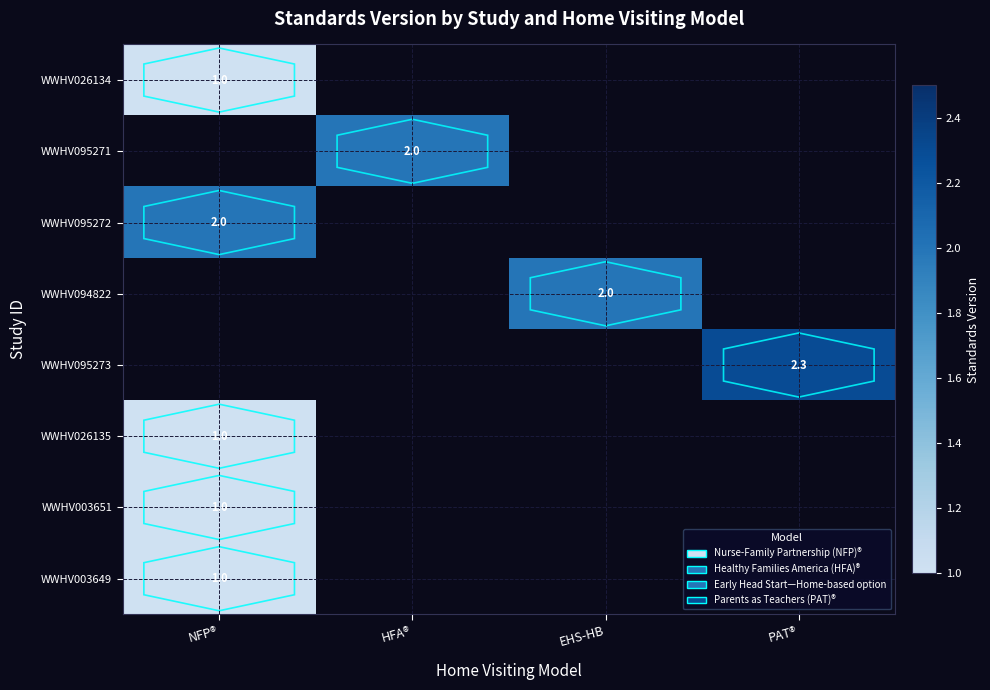

Is the value of WWHV095272 at NFP® greater than the value of WWHV003651 at NFP®?

Yes